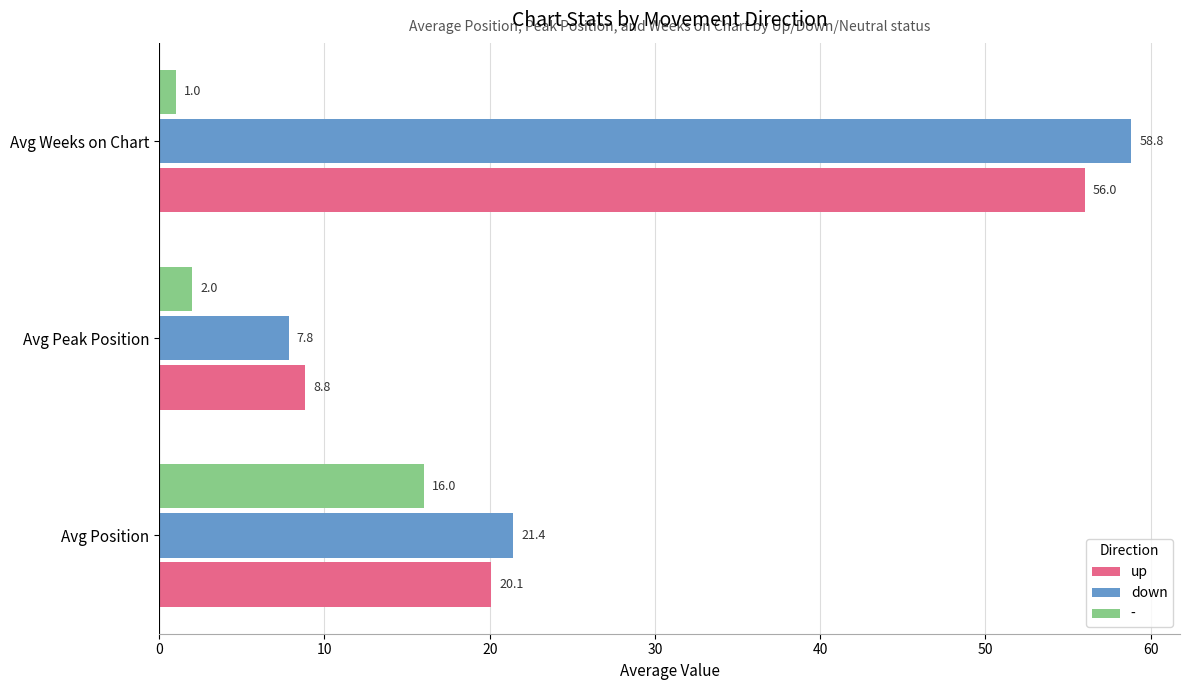

Is the value of down at Avg Weeks on Chart greater than the value of up at Avg Position?

Yes